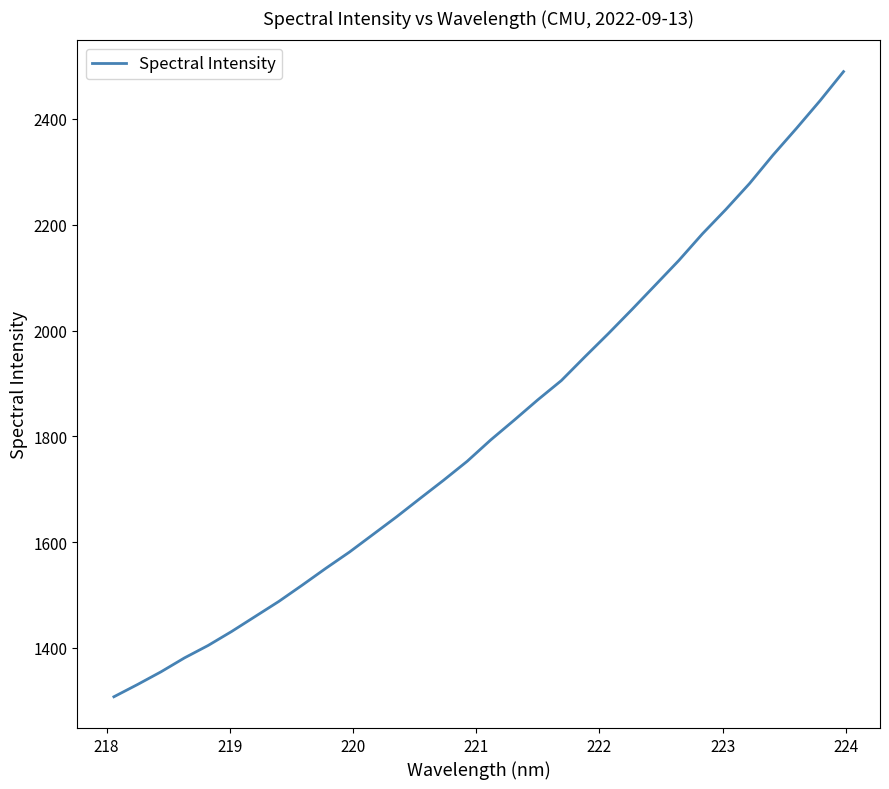

What is the smallest value displayed?

1307.8